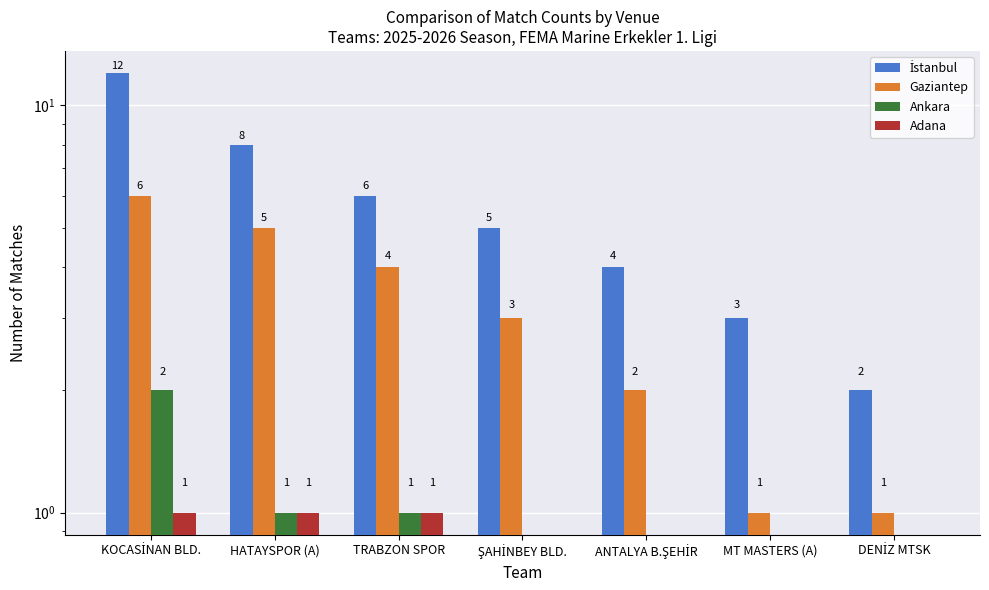

Reading left to right, transcribe all the data shown in this chart.

İstanbul: 12	8	6	5	4	3	2
Gaziantep: 6	5	4	3	2	1	1
Ankara: 2	1	1	0	0	0	0
Adana: 1	1	1	0	0	0	0